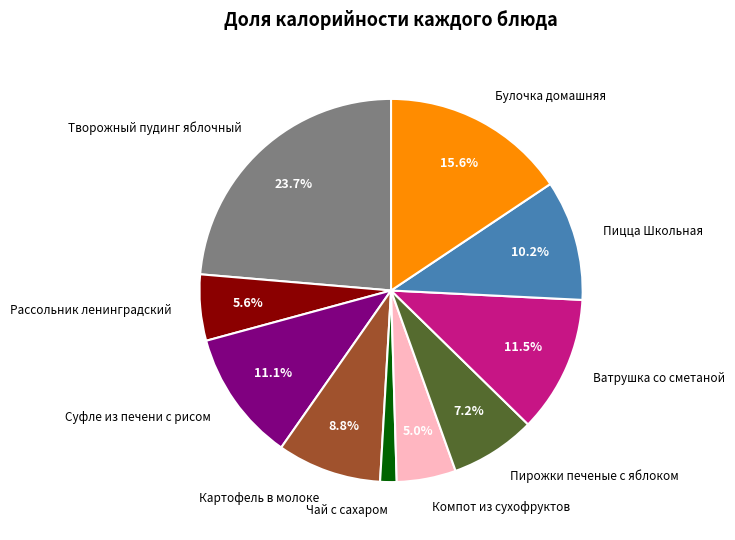

What percentage is NOT represented by Картофель в молоке?

91.2%